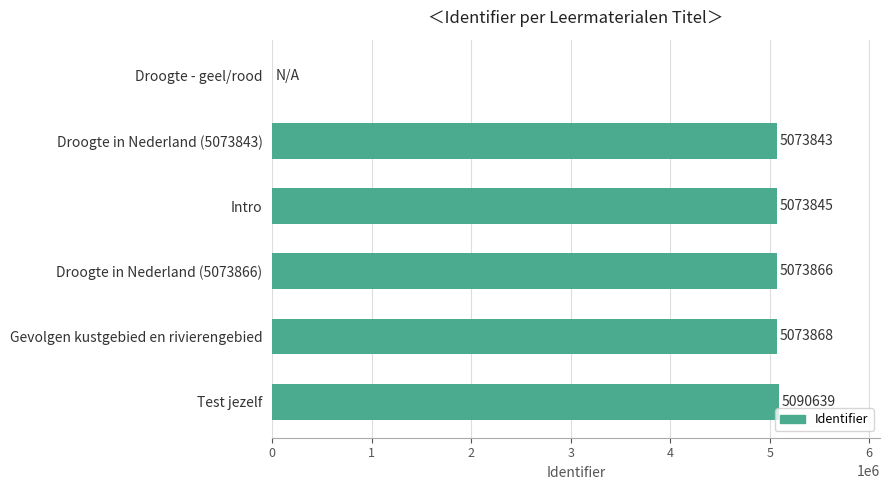

Reading bottom to top, extract all data points from this chart.

Test jezelf=5090639	Gevolgen kustgebied en rivierengebied=5073868	Droogte in Nederland (5073866)=5073866	Intro=5073845	Droogte in Nederland (5073843)=5073843	Droogte - geel/rood=0